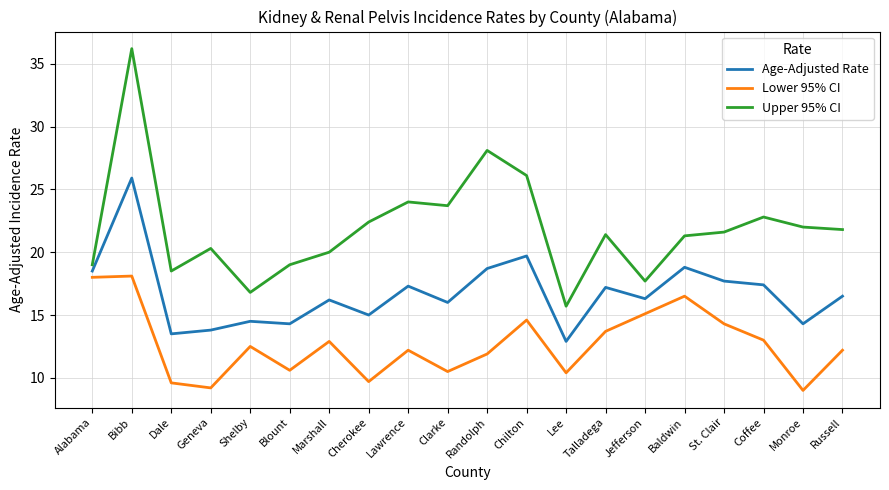

True or false: Age-Adjusted Rate and Lower 95% CI cross at least once.

False